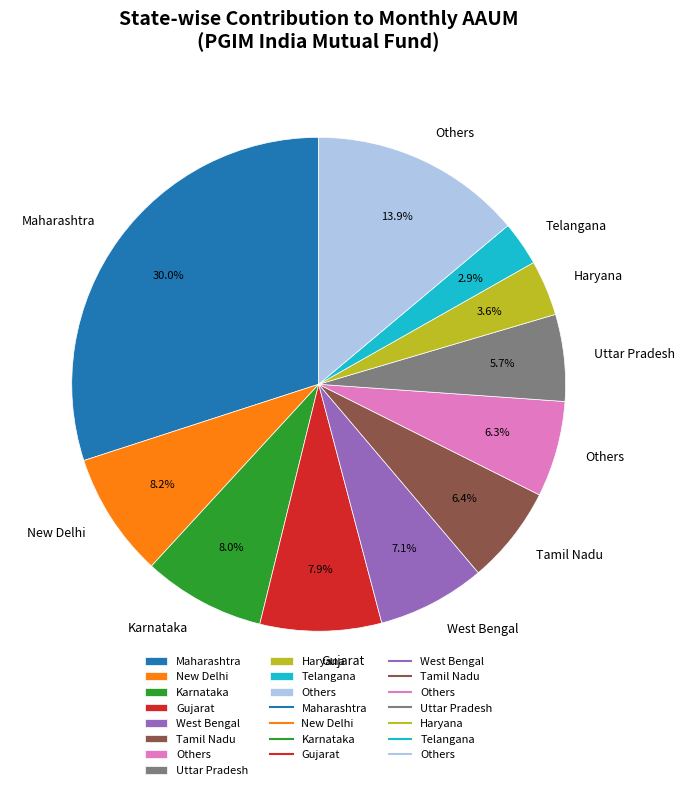

Does any single category account for the majority?

No